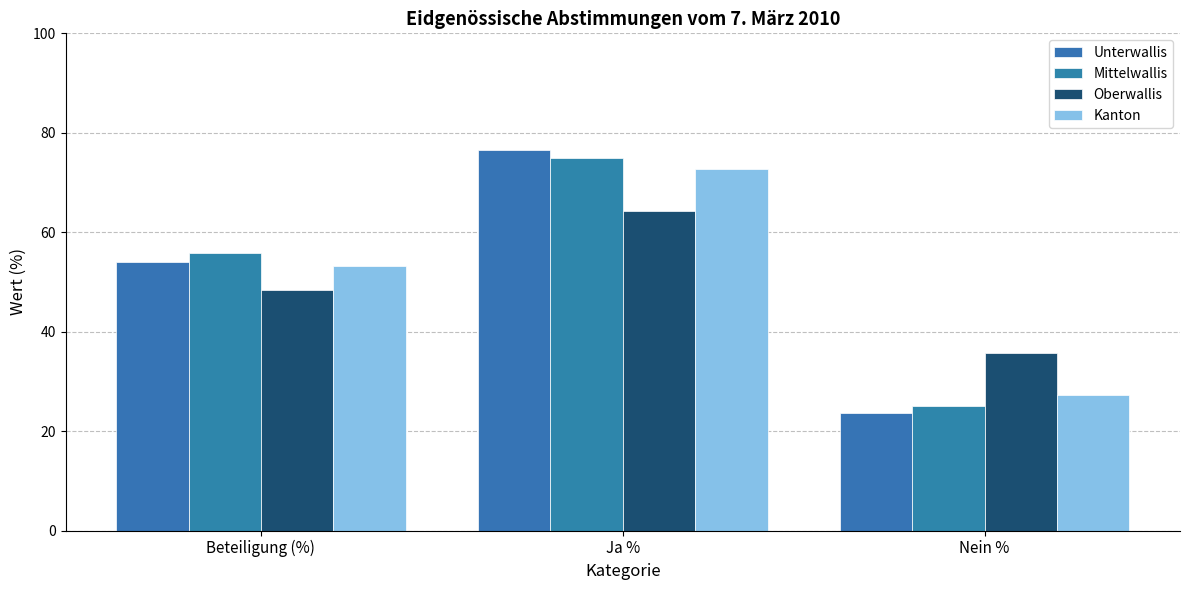

Is it true that Unterwallis equals 130.1 at Ja %?

False